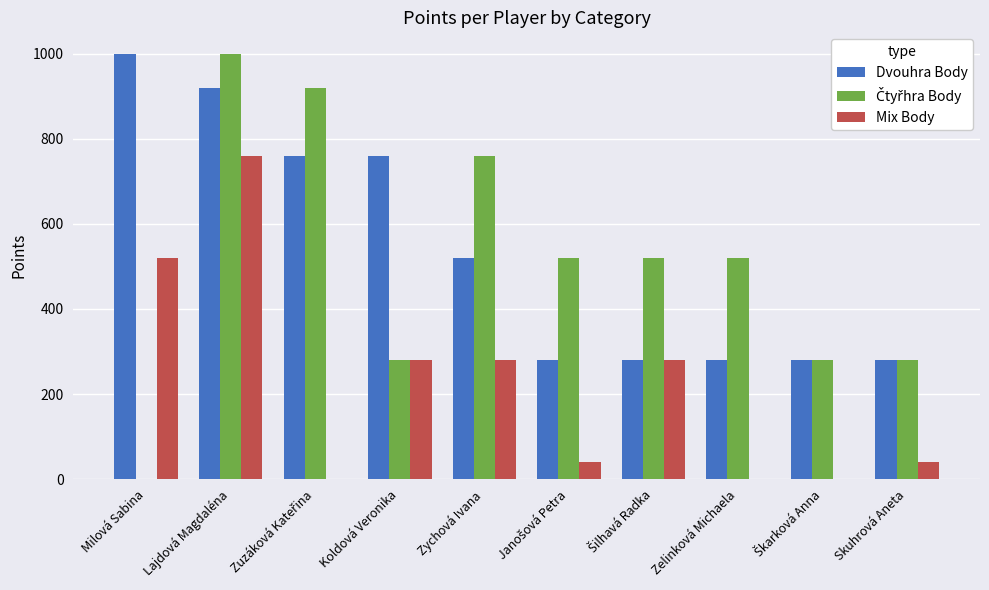

Is it true that Dvouhra Body equals 152 at Zelinková Michaela?

False